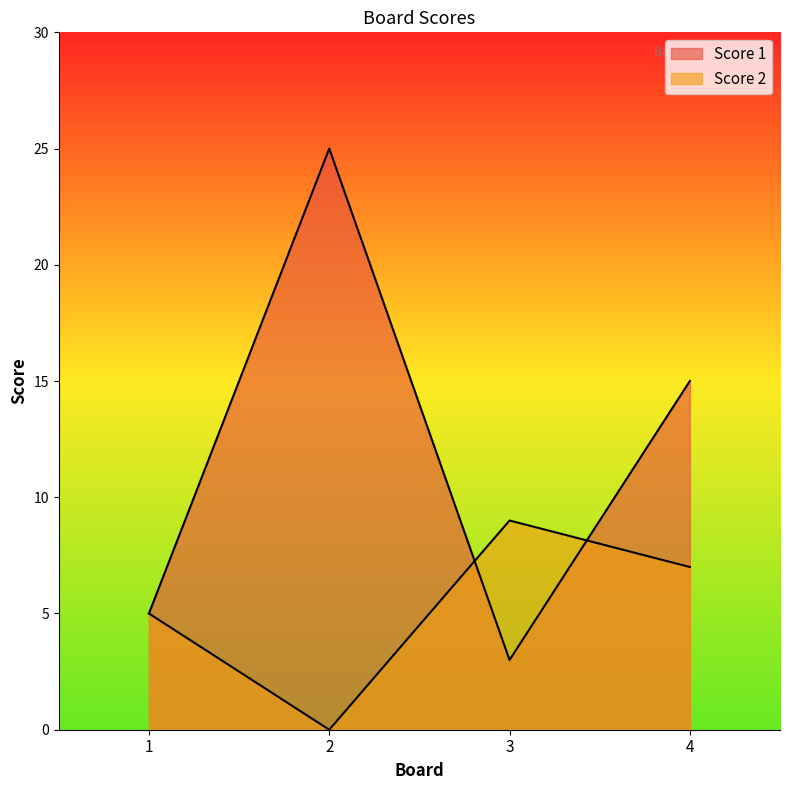

What is the spread (max minus min) of values at 3?

6